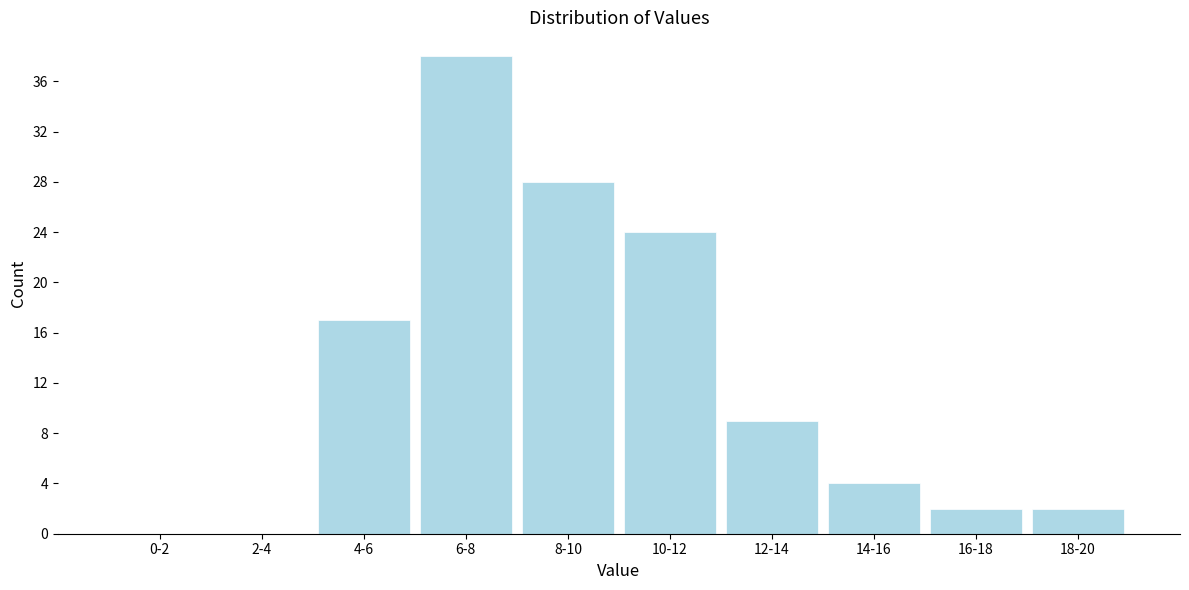

Reading left to right, list all the values displayed in this chart.

0-2=0	2-4=0	4-6=17	6-8=38	8-10=28	10-12=24	12-14=9	14-16=4	16-18=2	18-20=2